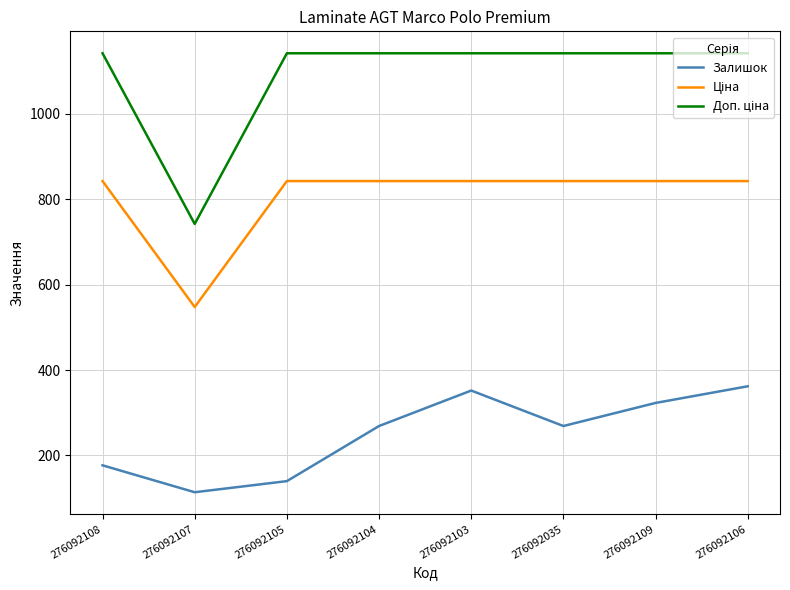

What is the minimum value shown in the chart?

114.0